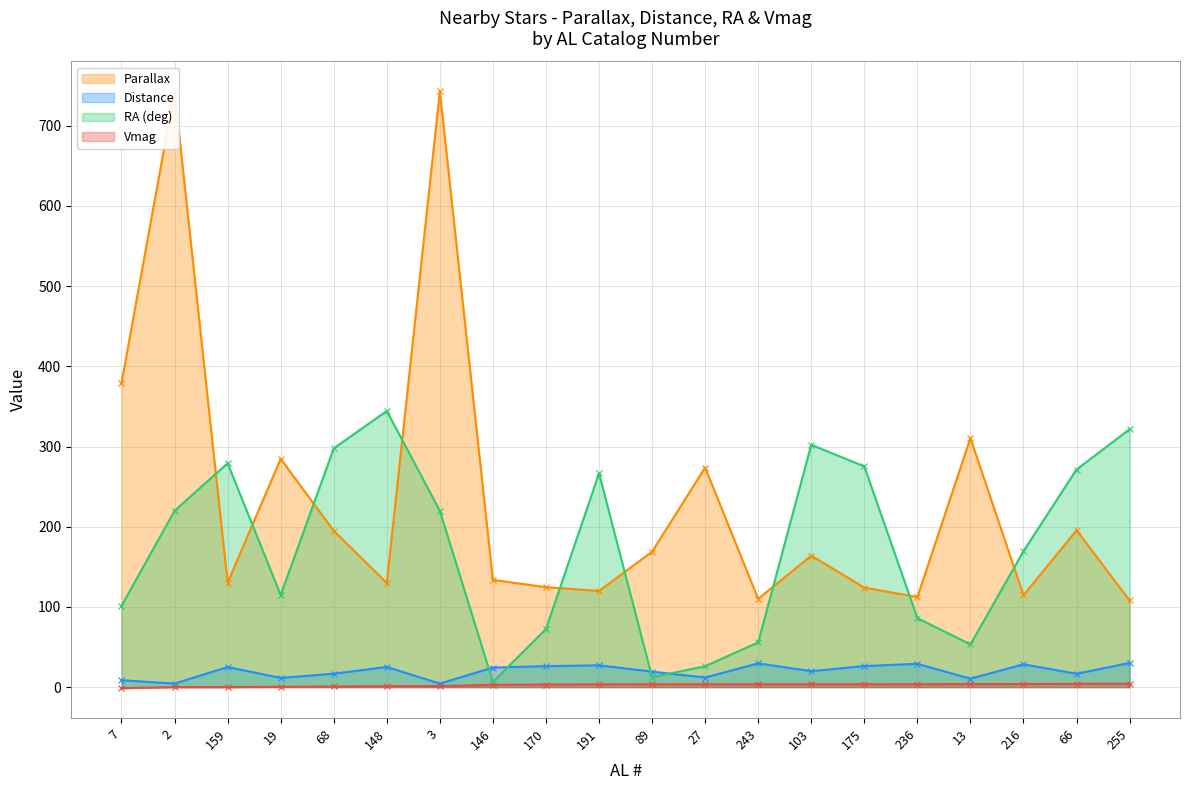

What position from the left is 146?

8